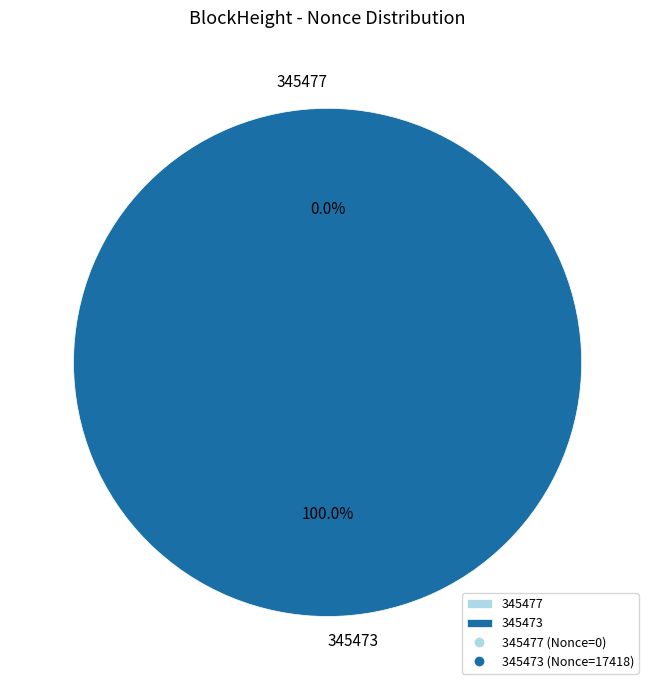

Rank the categories by value from highest to lowest.

345473, 345477